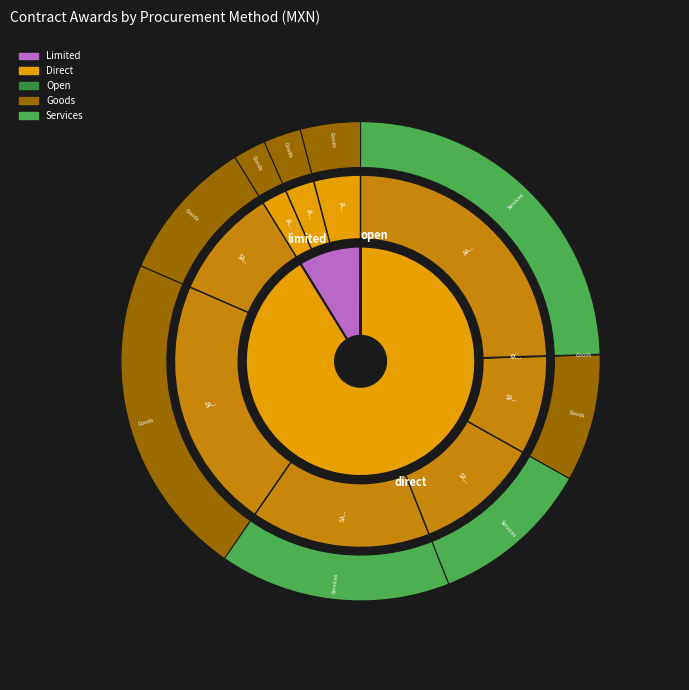

What percentage is the IA-019GYR037-E143-2017 slice, to the nearest percent?

4%